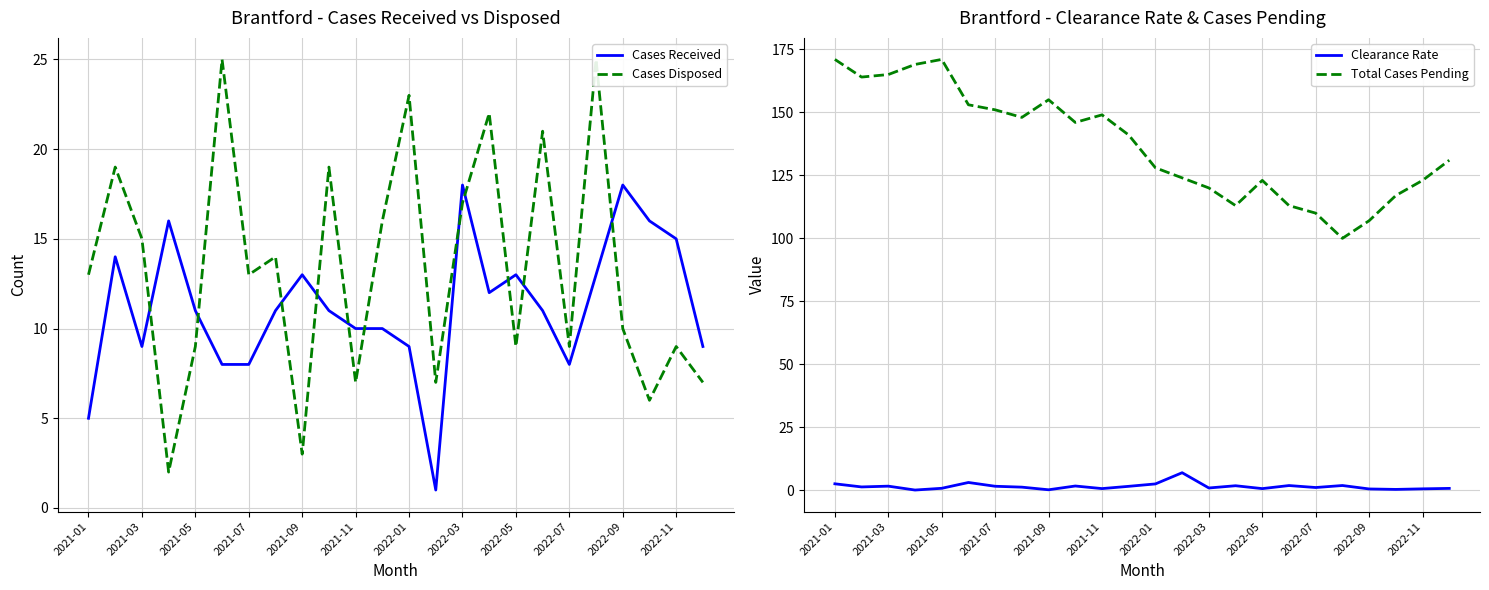

True or false: Total Cases Pending and Clearance Rate cross at least once.

False